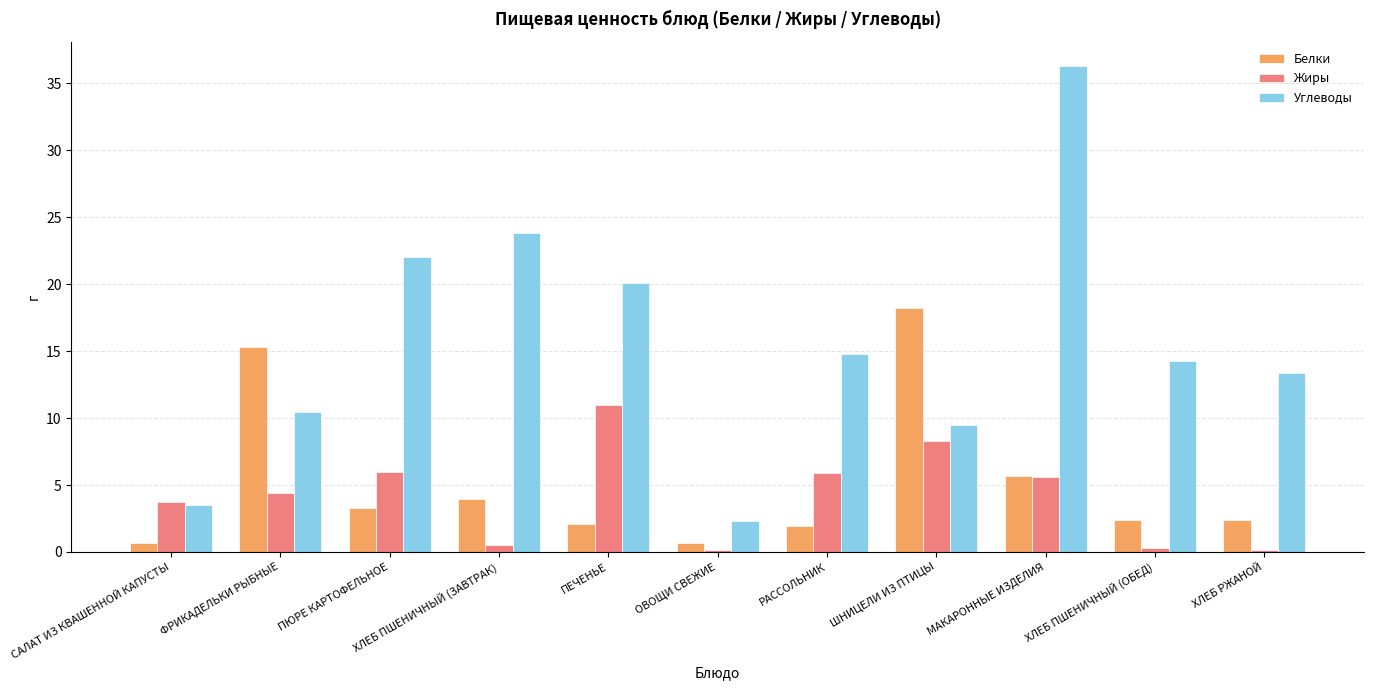

What is the greatest value displayed?

36.3